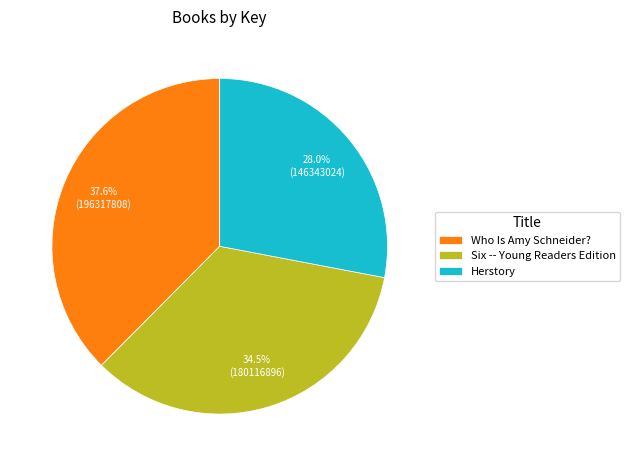

Does Who Is Amy Schneider? account for over 50% of the chart?

No